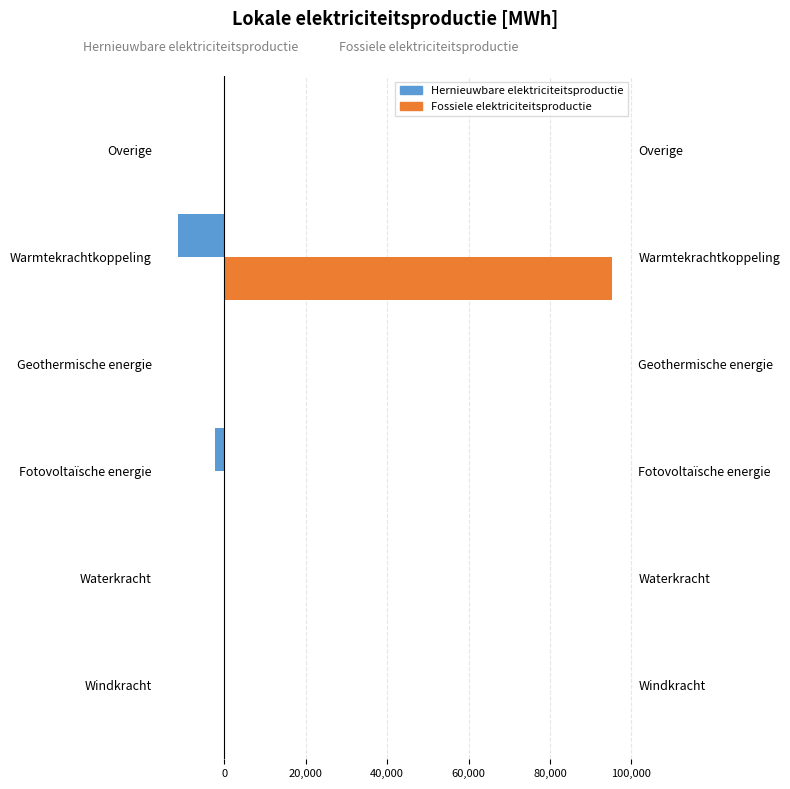

At how many categories does at least one series exceed 21559?

1